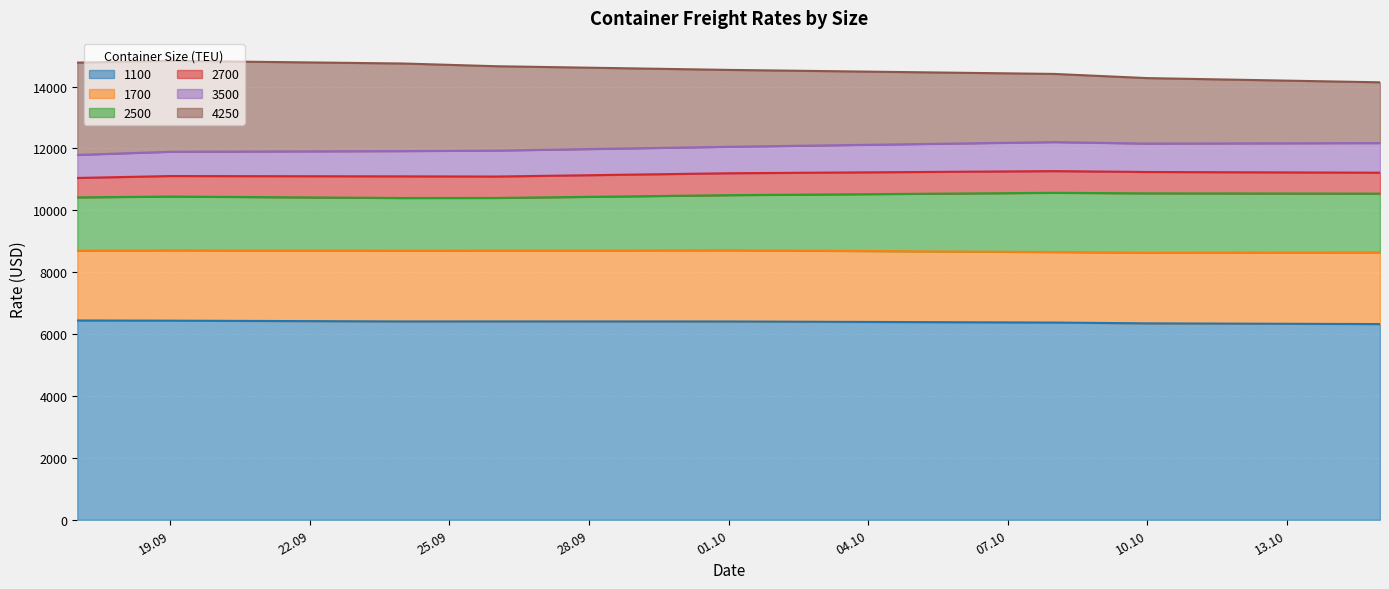

Between 17.09.2019 and 26.09.2019, which is larger?

17.09.2019